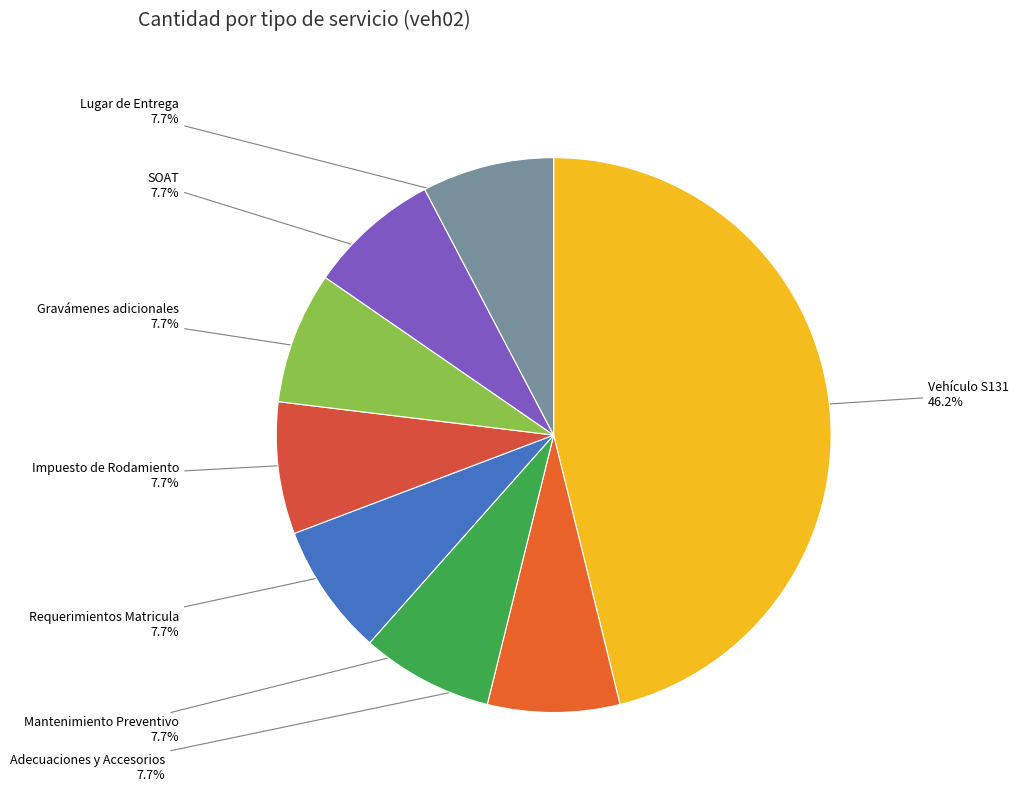

Combined, what portion of the pie is Requerimientos Matricula and Vehículo S131?

53.8%